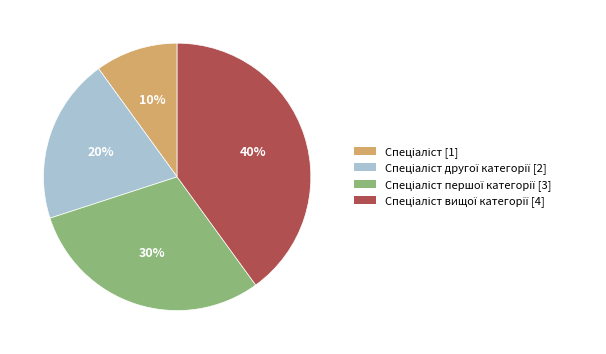

To the nearest percent, what is the average slice percentage?

25%